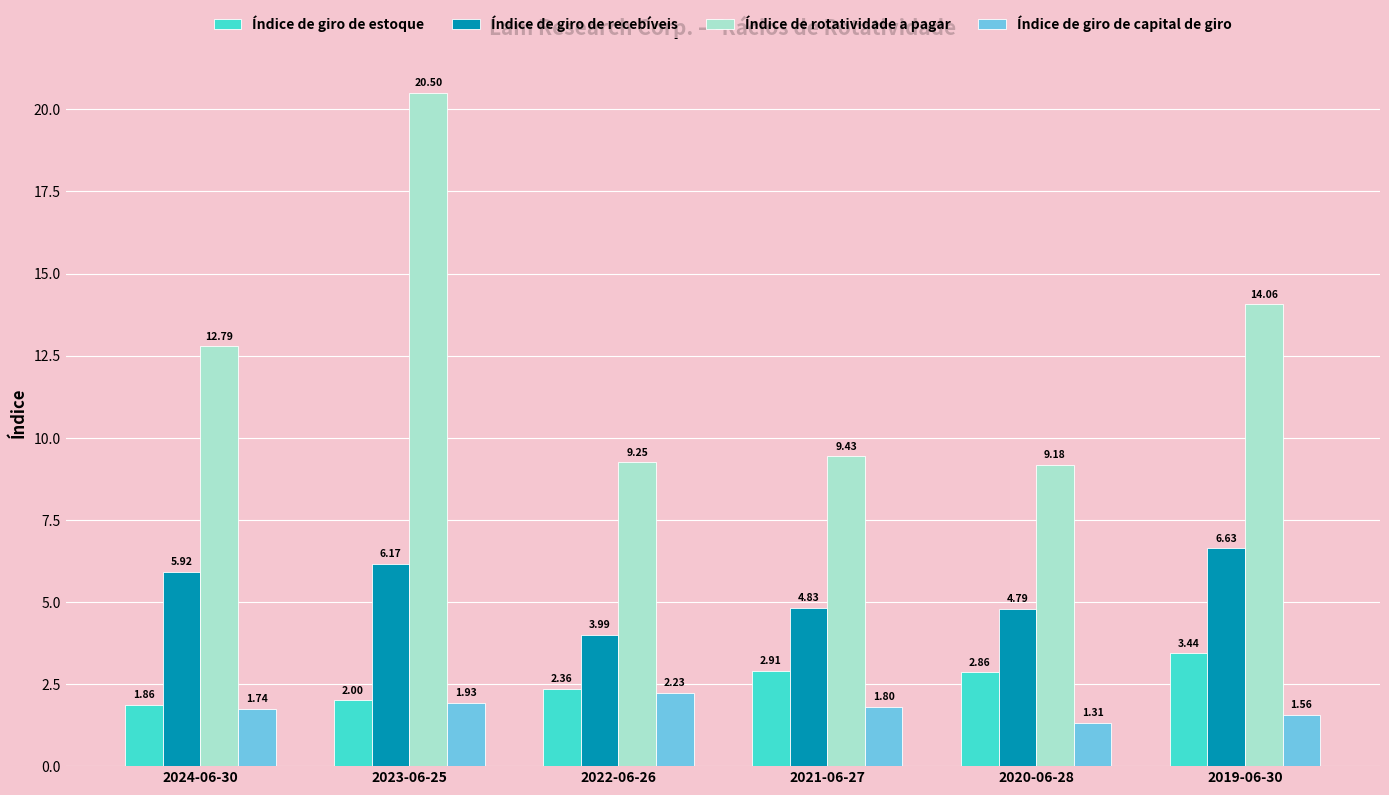

What is the difference between the highest and lowest values at 2020-06-28?

7.9